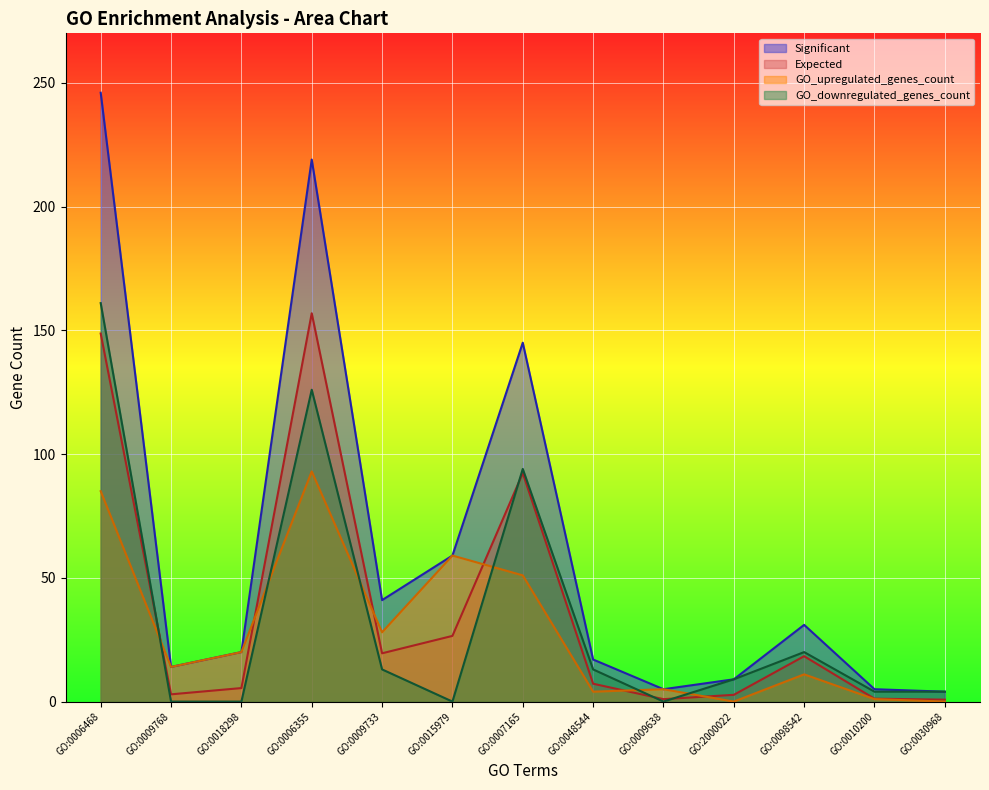

At GO:0018298, list the series in order from smallest to largest.

GO_downregulated_genes_count, Expected, Significant, GO_upregulated_genes_count